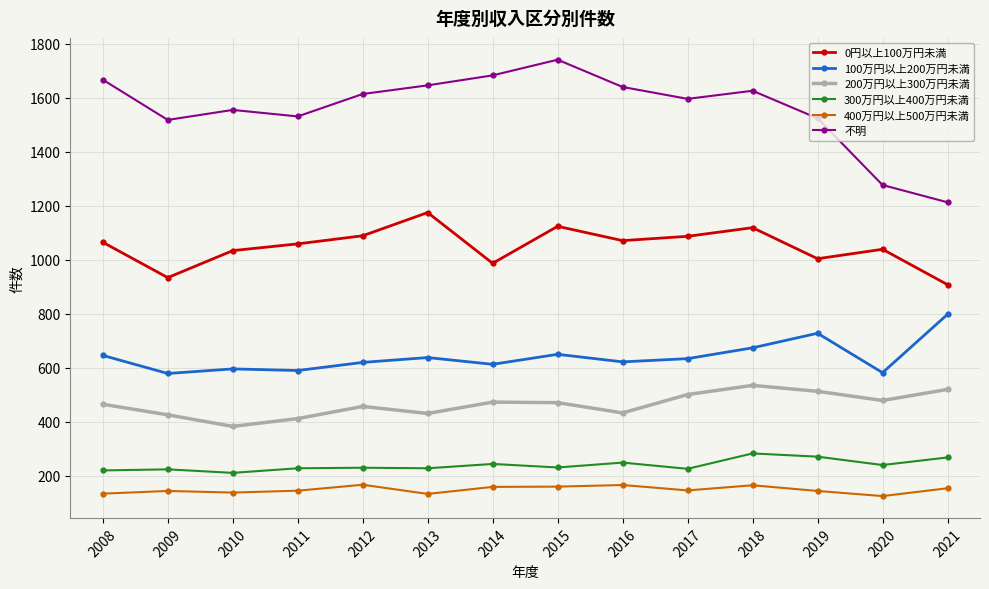

What is the lowest value of the 0円以上100万円未満 series?

908